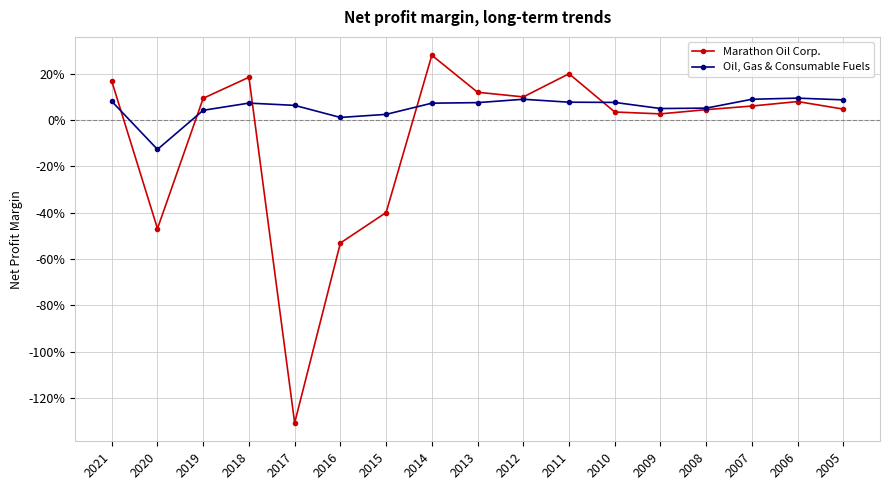

True or false: Oil, Gas & Consumable Fuels has more than 0 interior local peaks.

True